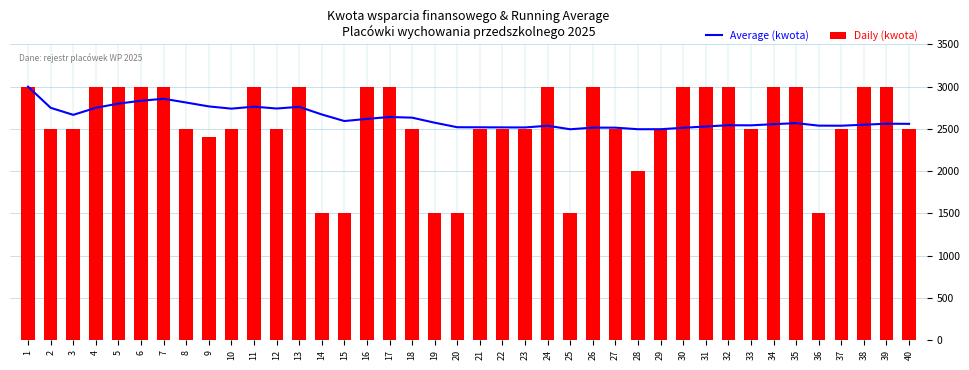

Between 18 and 19, which series saw the biggest shift?

Daily (kwota)